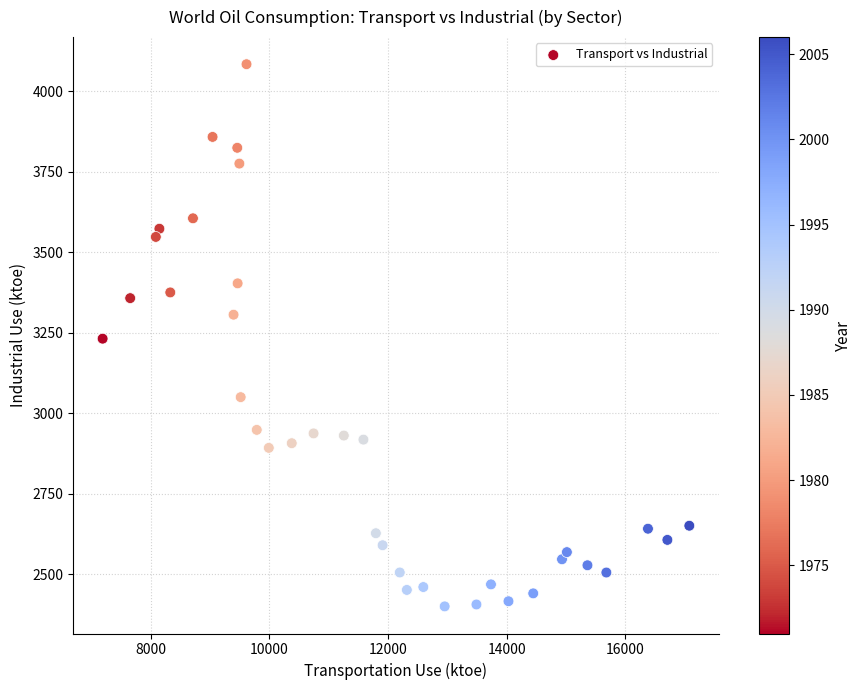

What is the range of X values (max minus min)?

9889.7